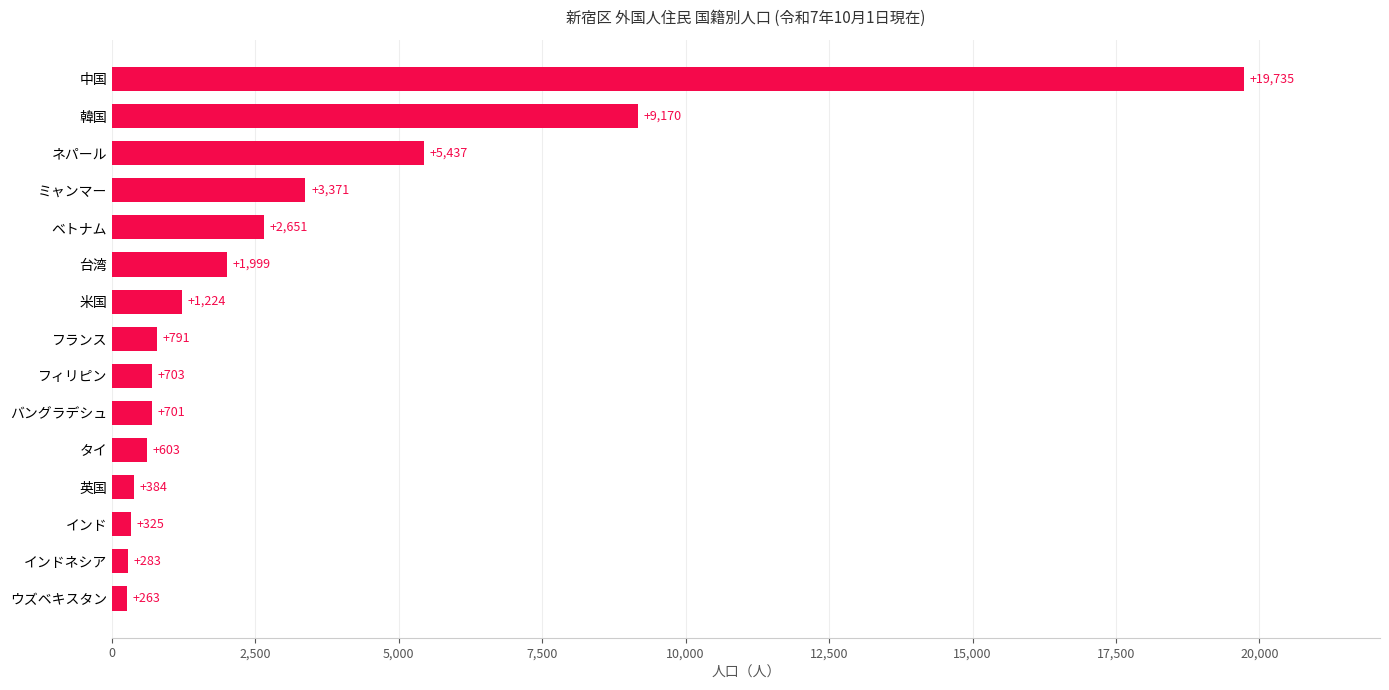

What is the maximum value shown in the chart?

19735